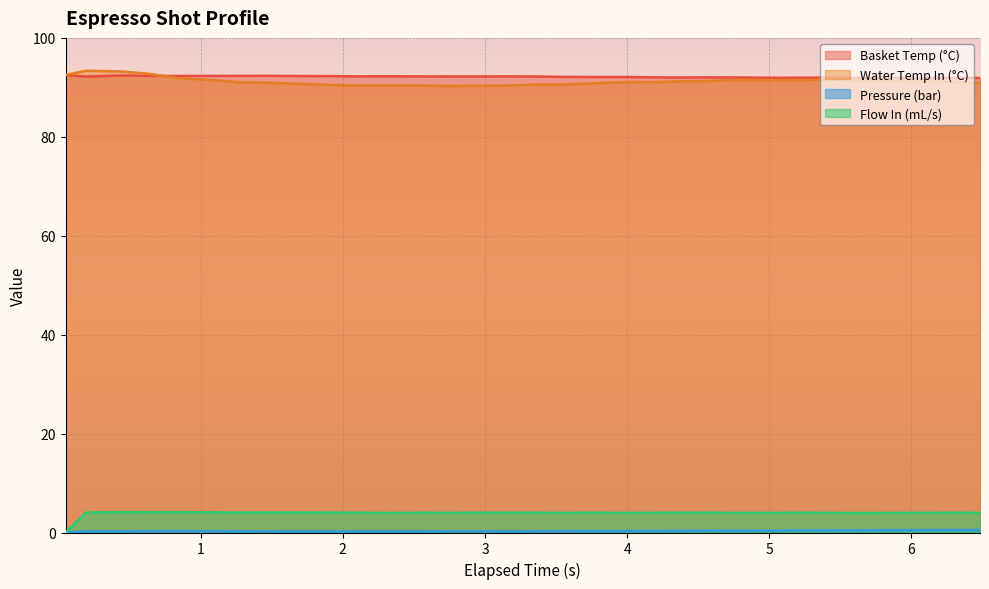

What is the greatest value displayed?

93.4